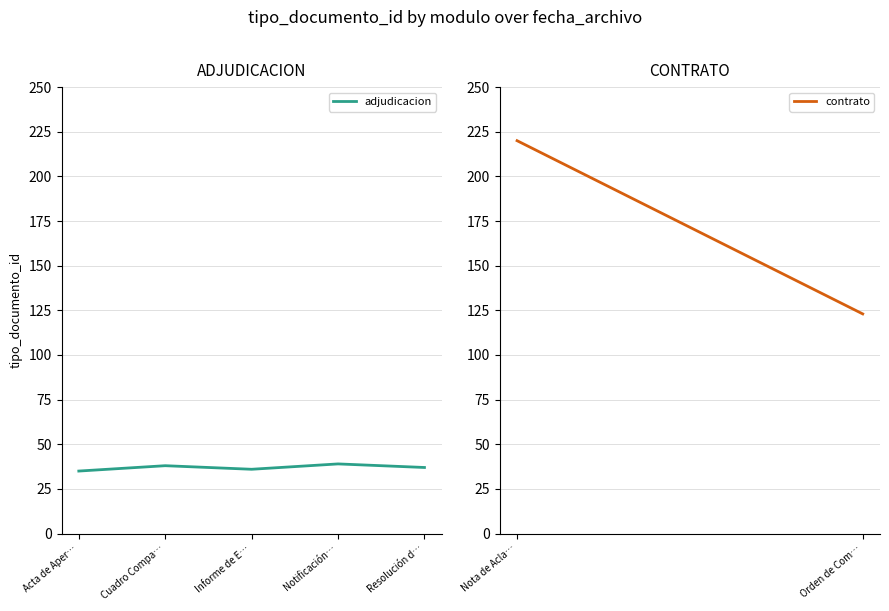

Is this an area chart (filled region under the line)?

No